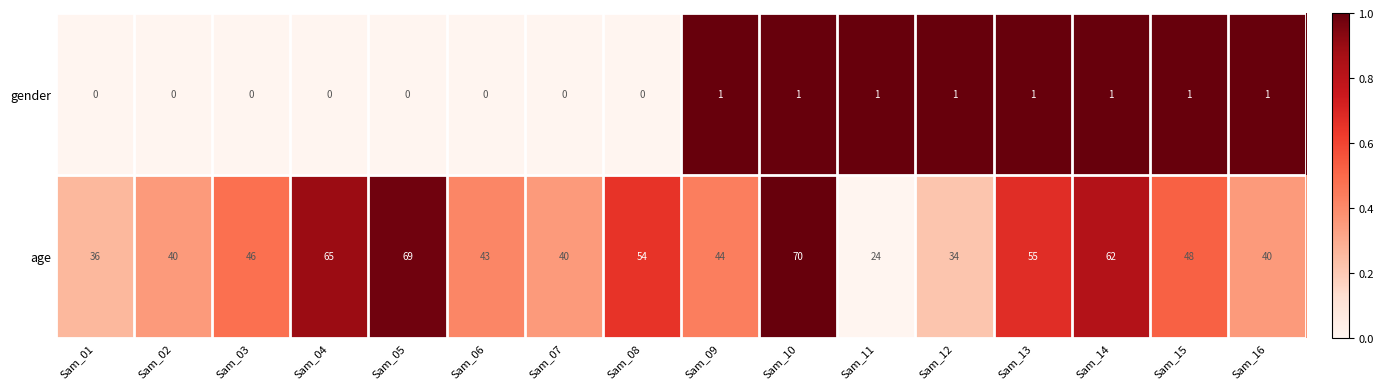

Is it true that age equals 34 at Sam_12?

True